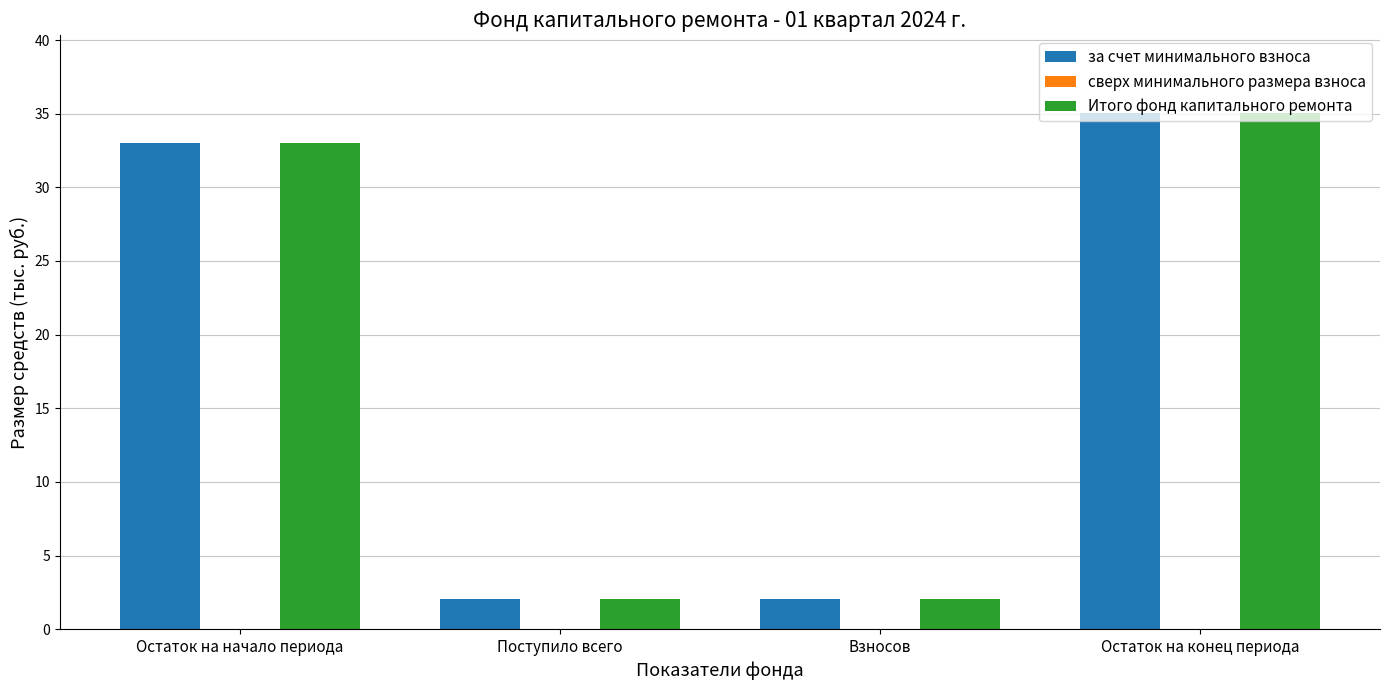

At which label is за счет минимального взноса closest to 18?

Остаток на начало периода